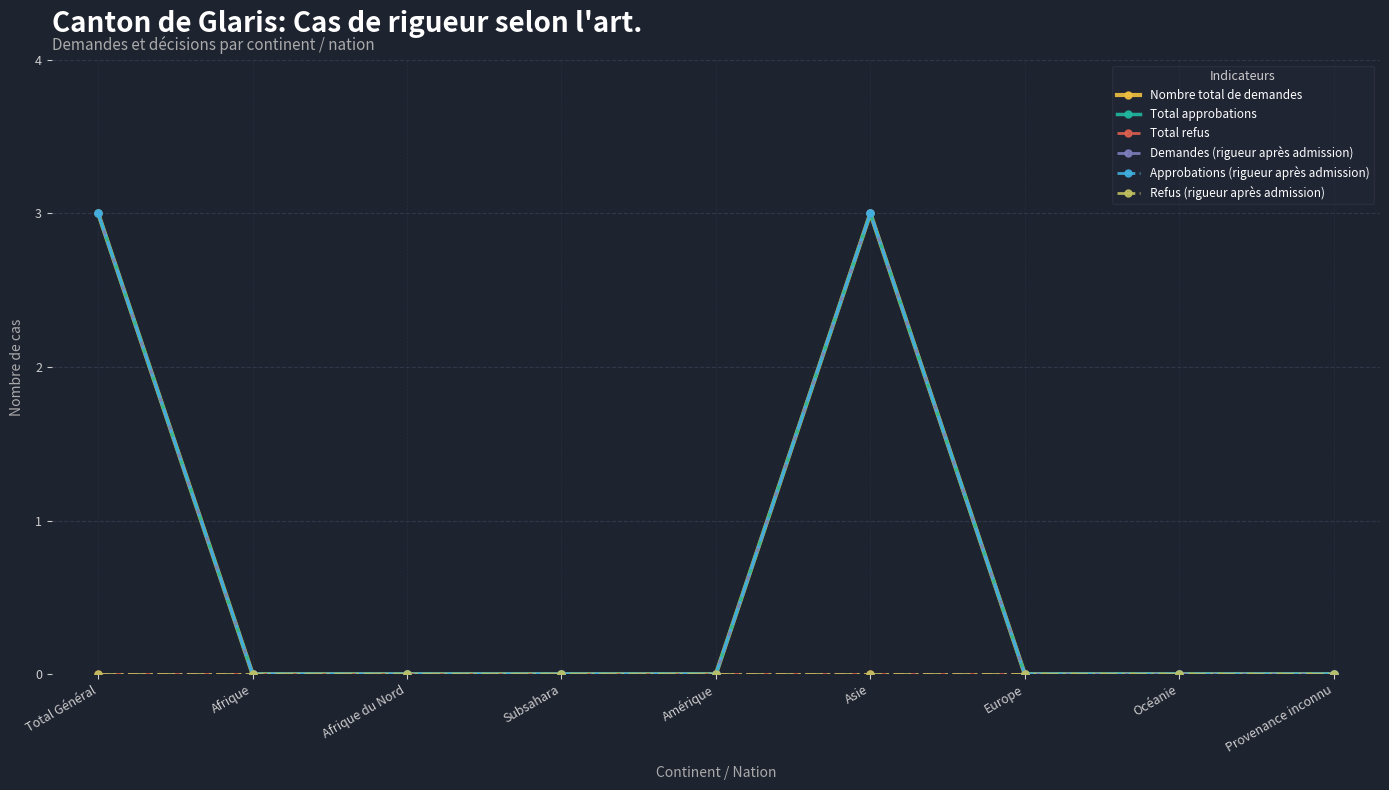

Which series changed the most between Asie and Provenance inconnu?

Nombre total de demandes